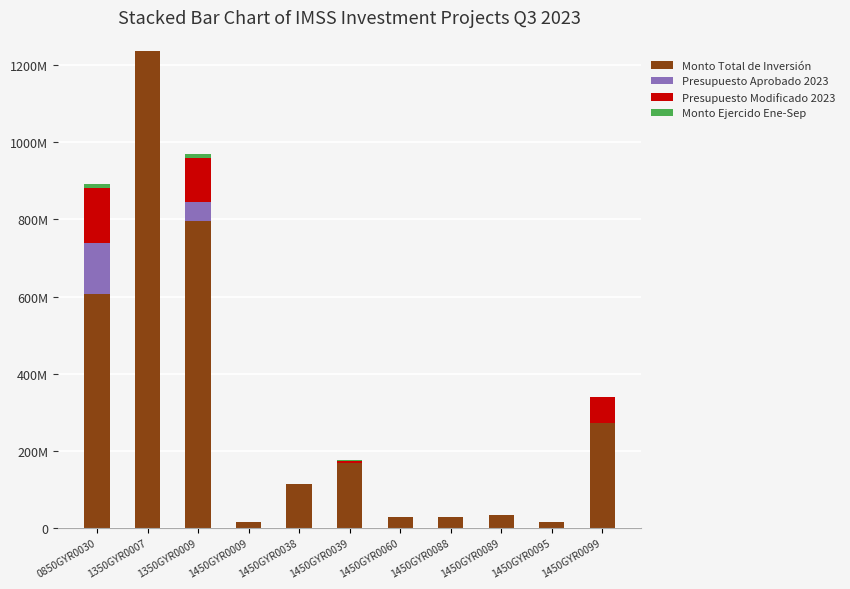

What is the difference between the maximum and minimum values in the Monto Total de Inversión series?

1222735508